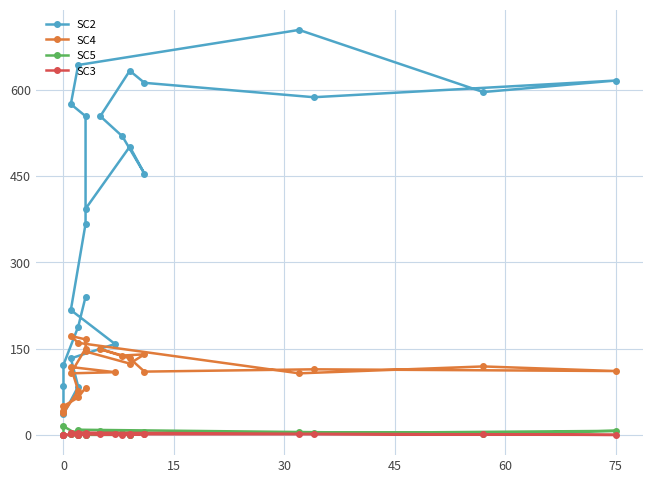

What are all the series names shown in the legend?

SC2, SC4, SC5, SC3